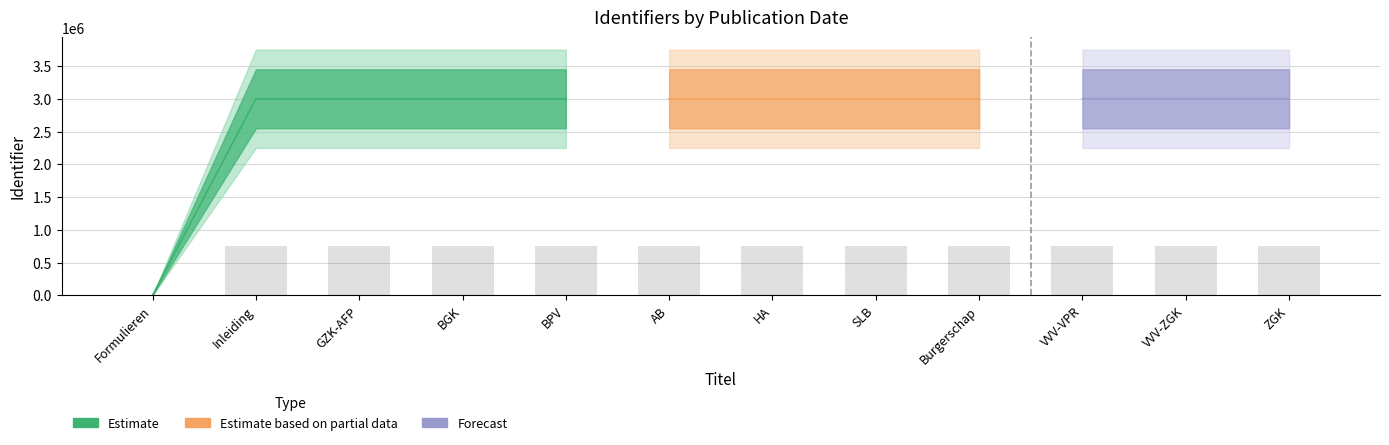

Is it true that the value at BPV is 750865.2?

True